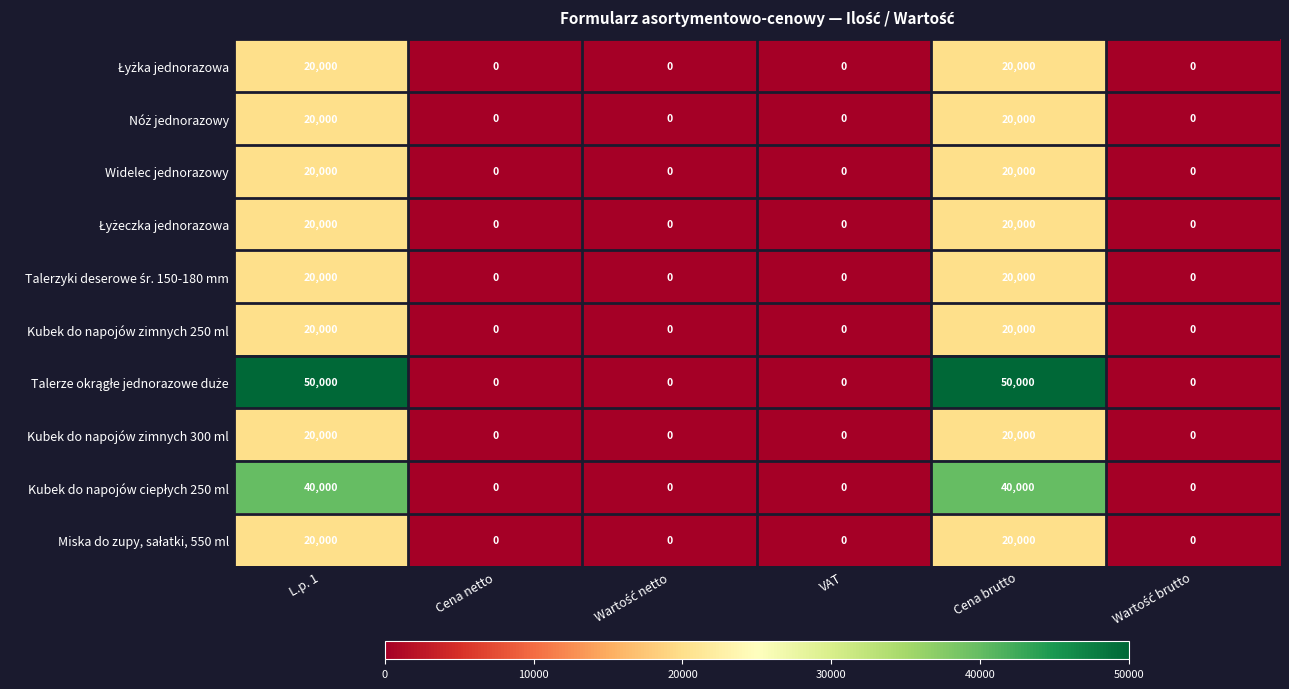

What value does the Widelec jednorazowy series have at L.p. 1, to the nearest 10?

20000